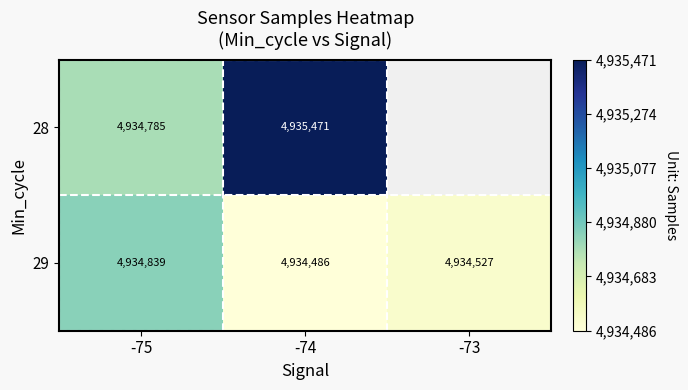

Which has a higher value, -73 or -74?

-74